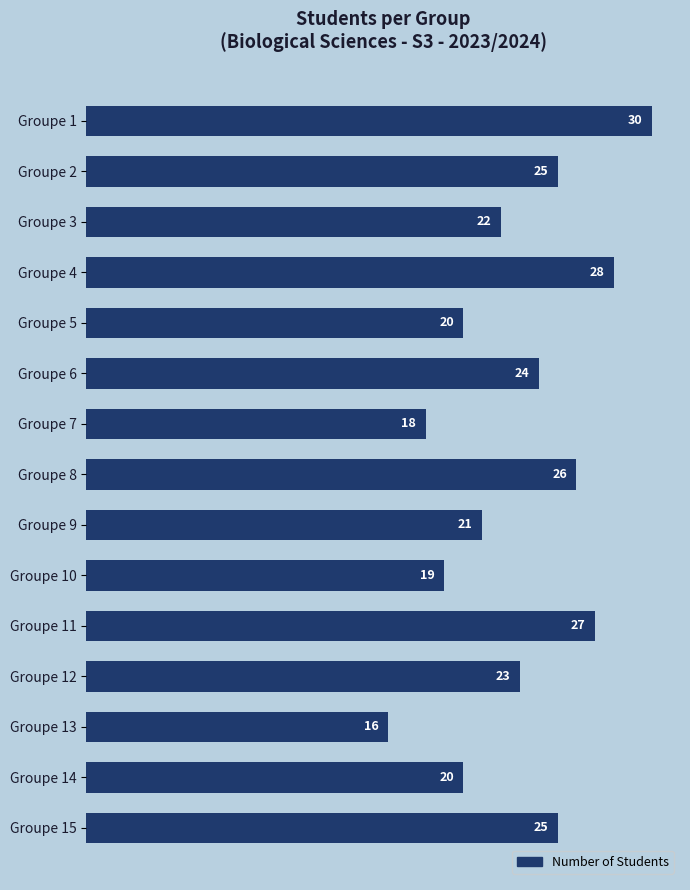

Are the bars horizontal?

Yes